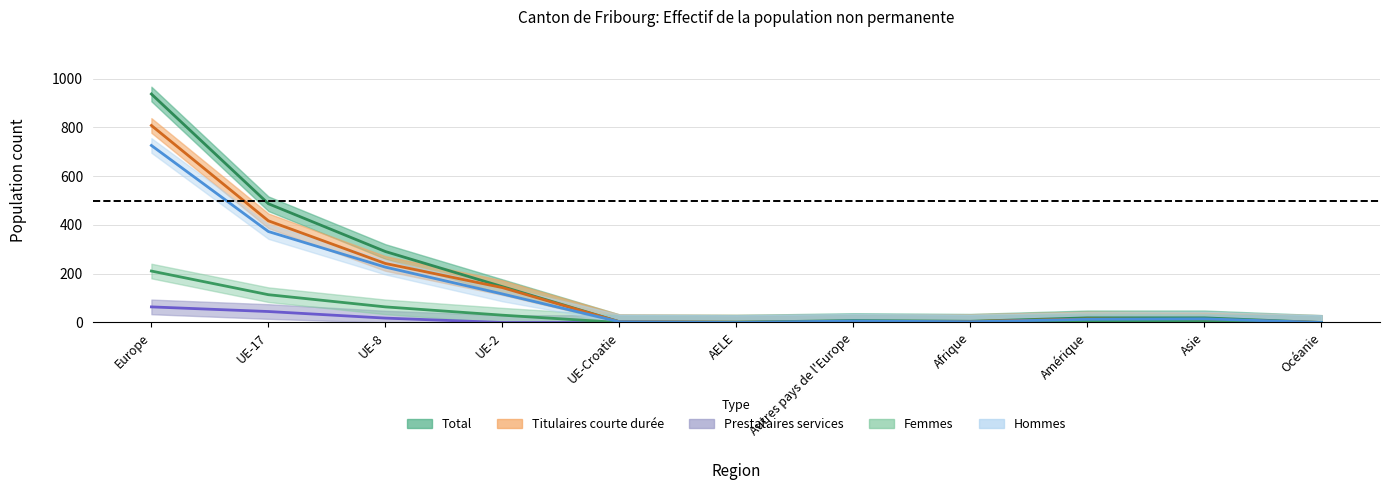

What is the difference between the highest and lowest values at Europe?

873